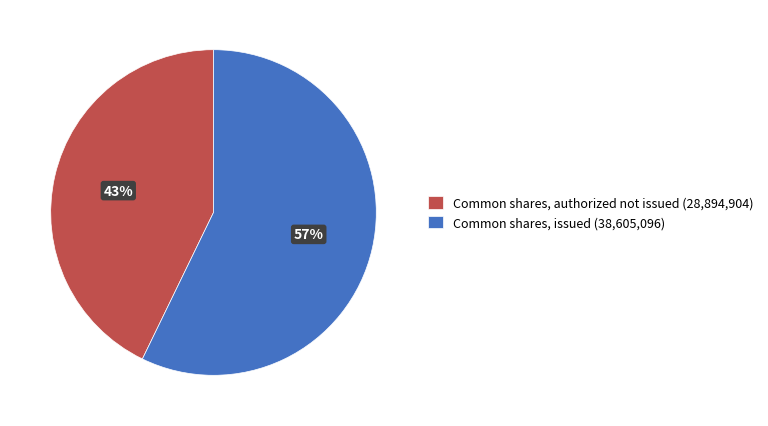

What is the smallest slice in the pie chart?

Common shares, authorized not issued (28,894,904)